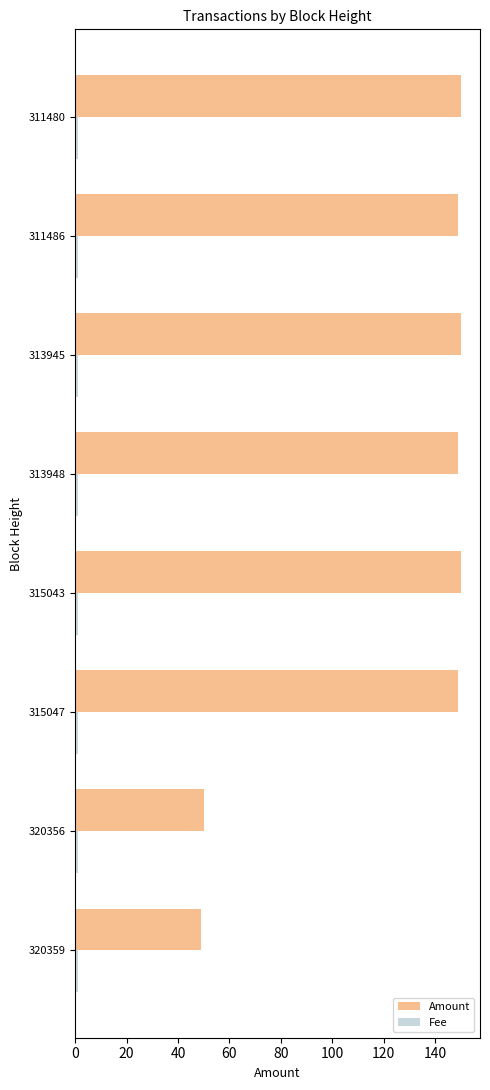

Which series changed the most between 320359 and 311480?

Amount